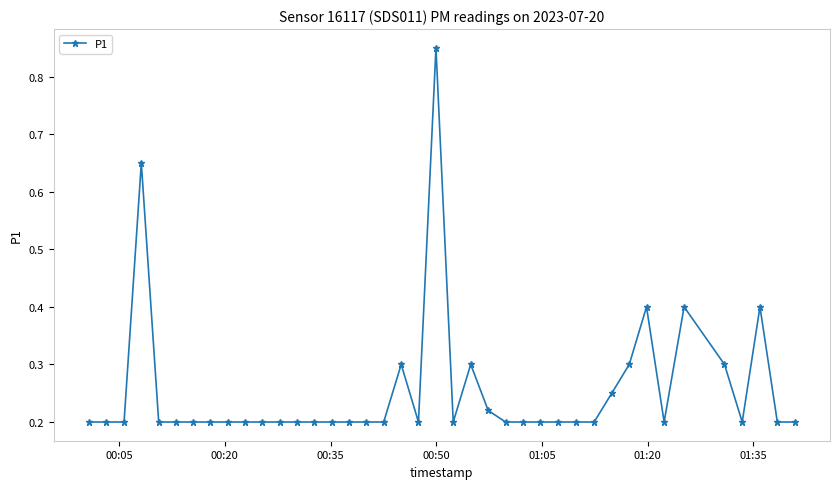

What is the average value?

0.3